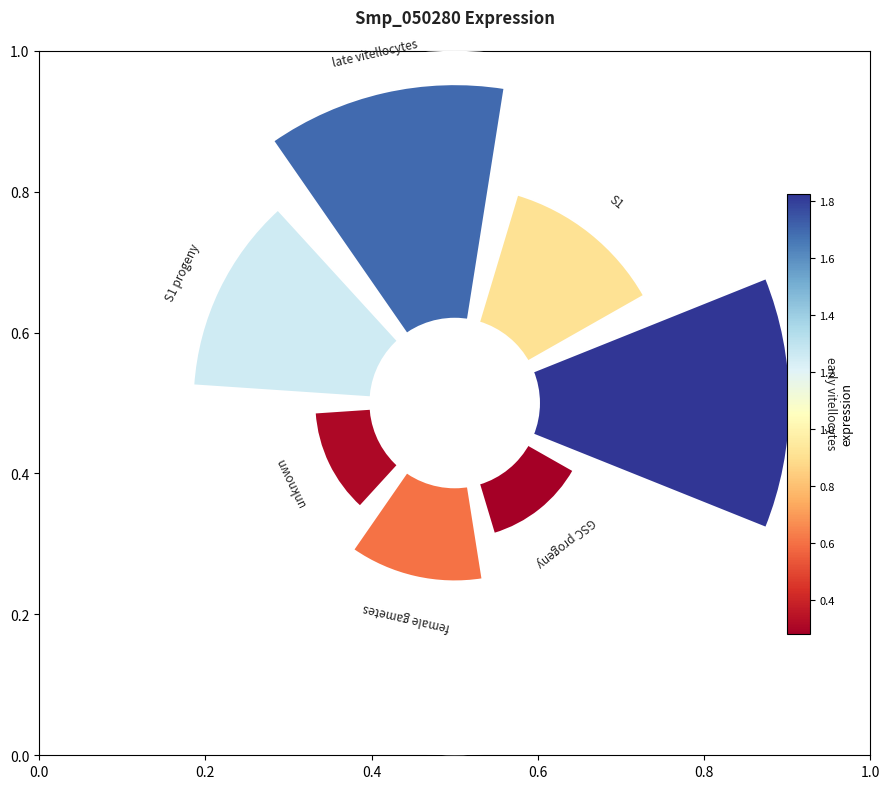

Is there any slice that represents more than half of the pie?

No